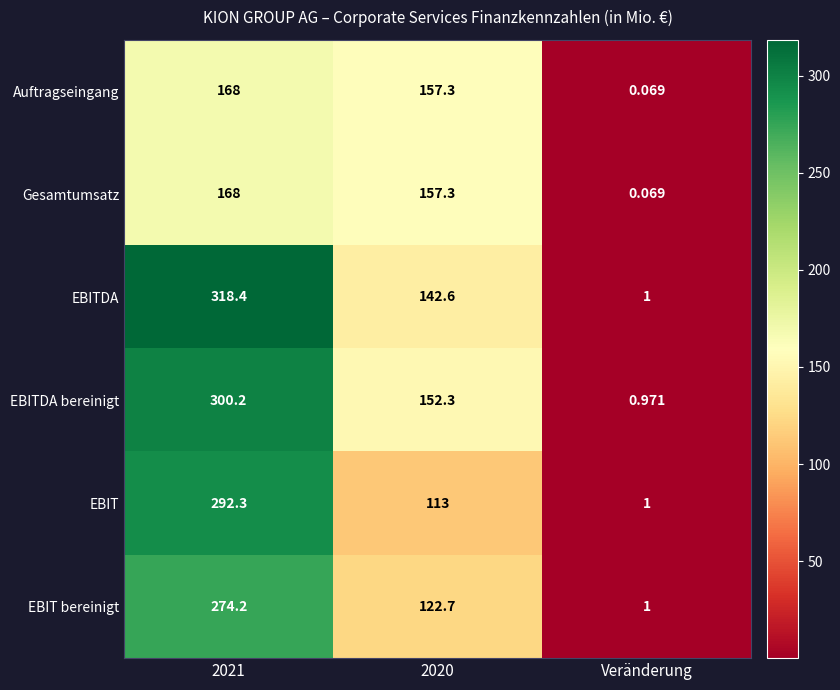

Which series has the largest range (max minus min)?

EBITDA